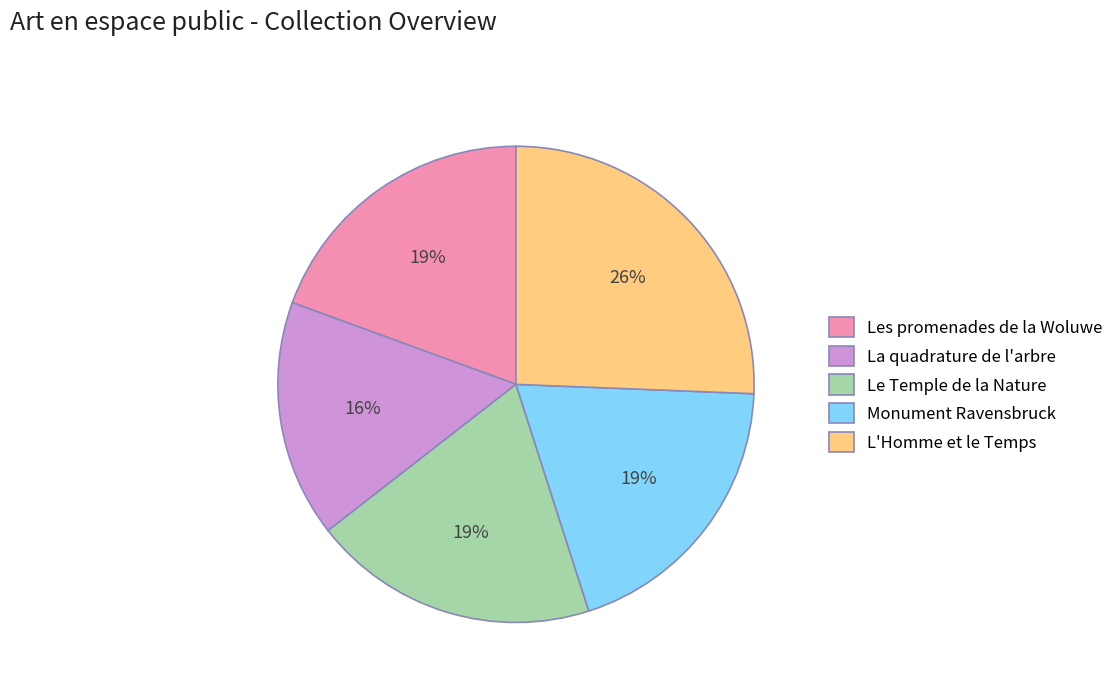

Combined, do La quadrature de l'arbre and Le Temple de la Nature account for over 50%?

No